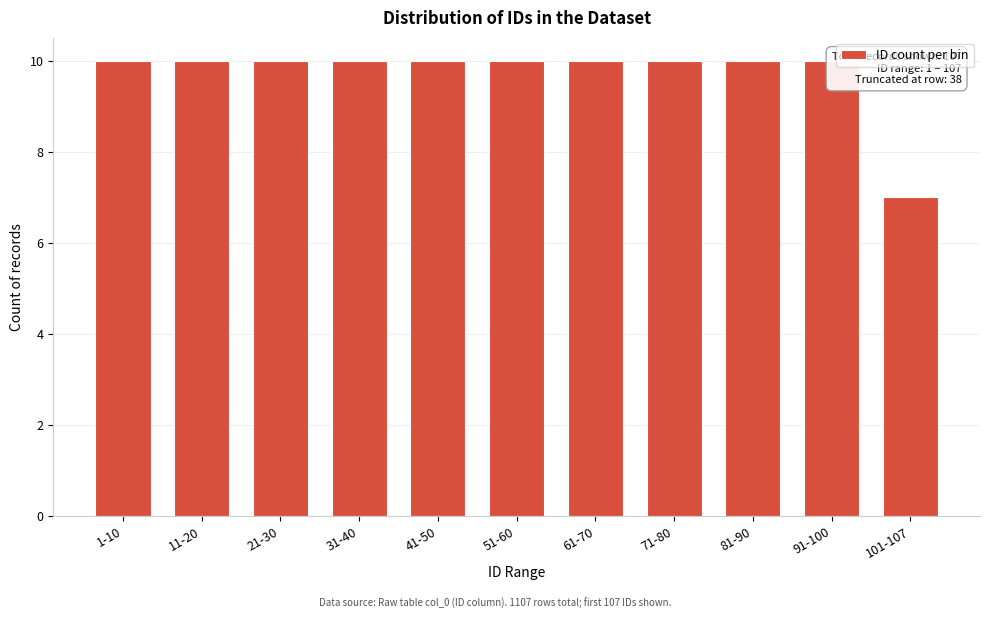

Reading right to left, what are all the values shown in this chart?

101-107=7	91-100=10	81-90=10	71-80=10	61-70=10	51-60=10	41-50=10	31-40=10	21-30=10	11-20=10	1-10=10